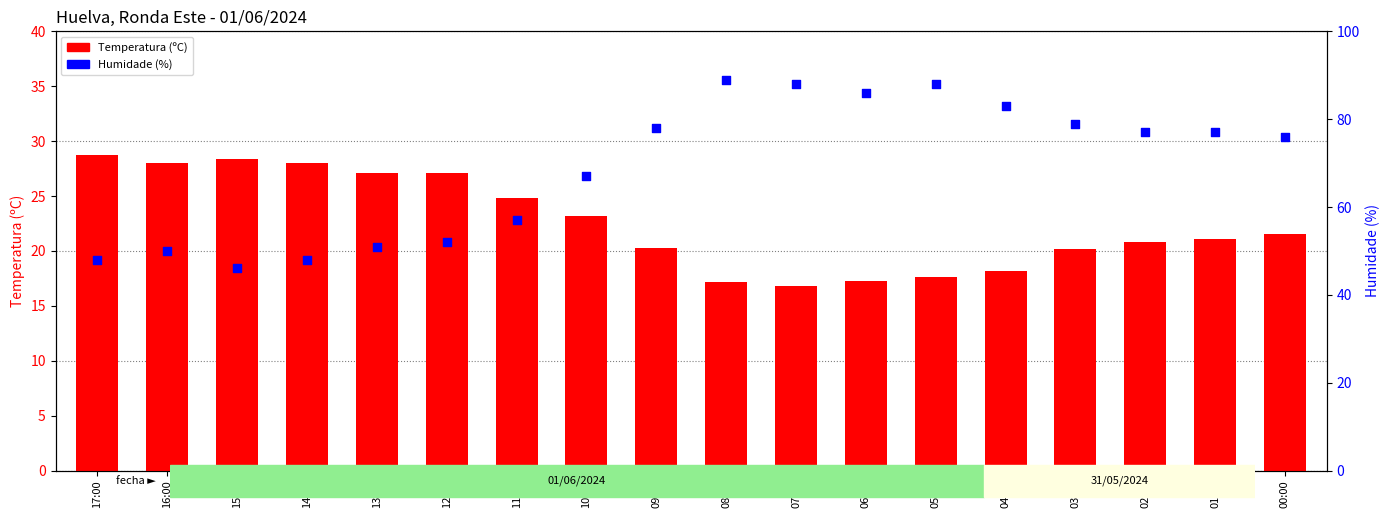

At how many categories does at least one series exceed 28?

18